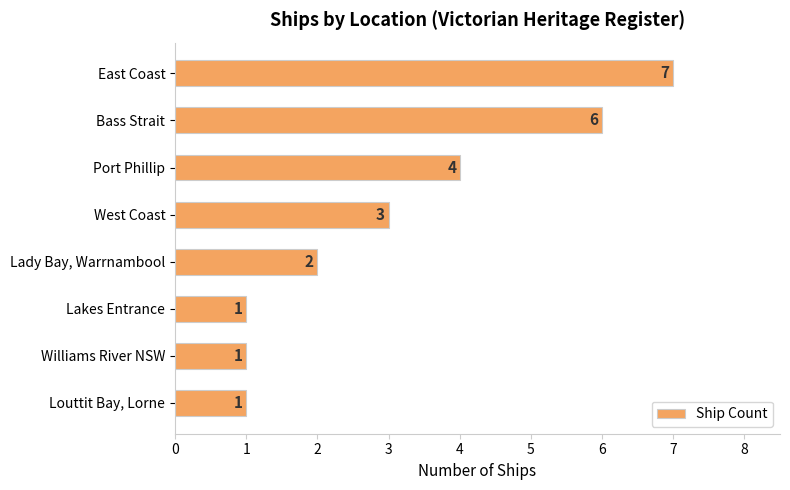

What is the minimum value shown in the chart?

1